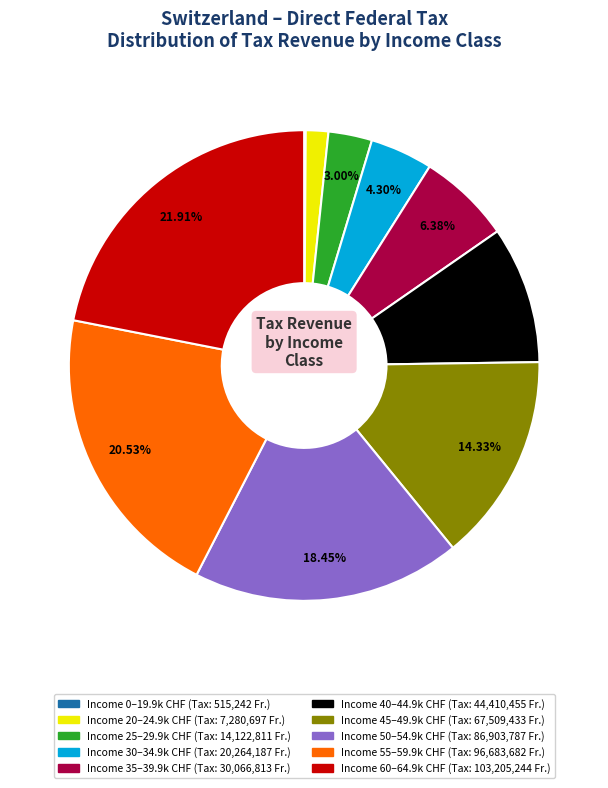

Is there any slice that represents more than half of the pie?

No